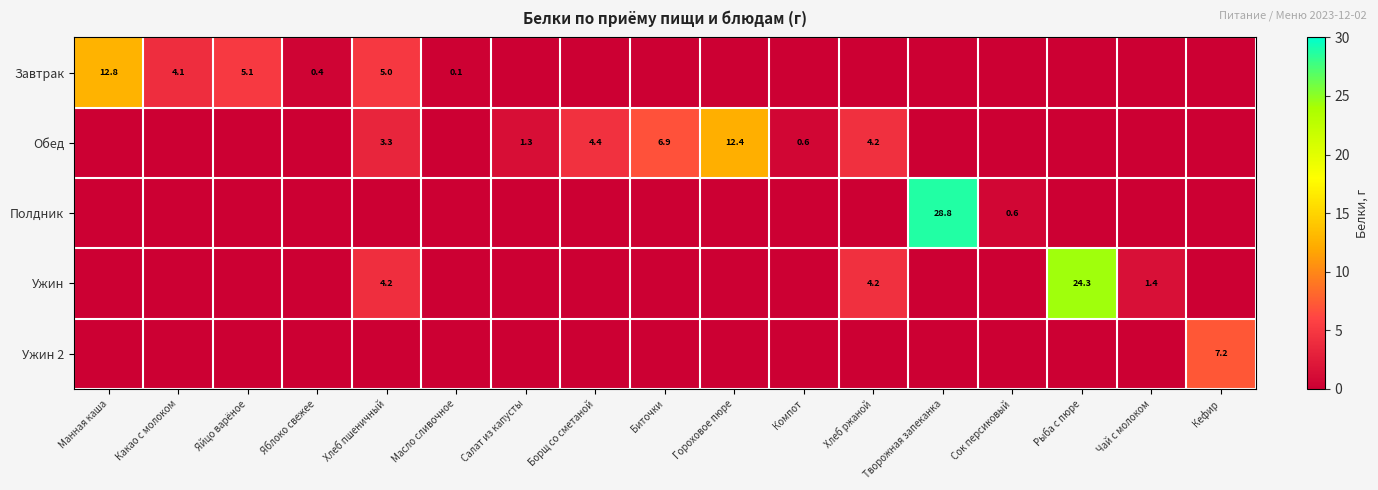

The value of Завтрак at Яйцо варёное is 5.1. True or false?

True